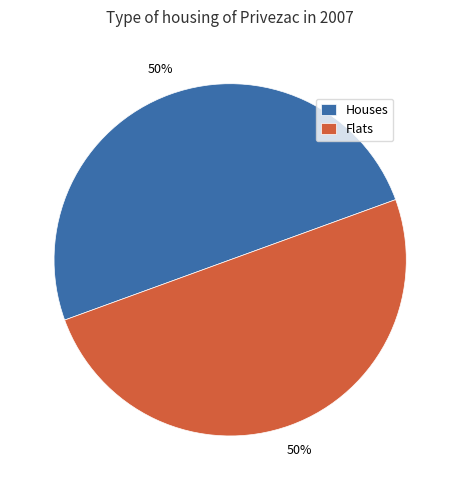

What is the ratio of the value at Flats to the value at Houses?

1.0